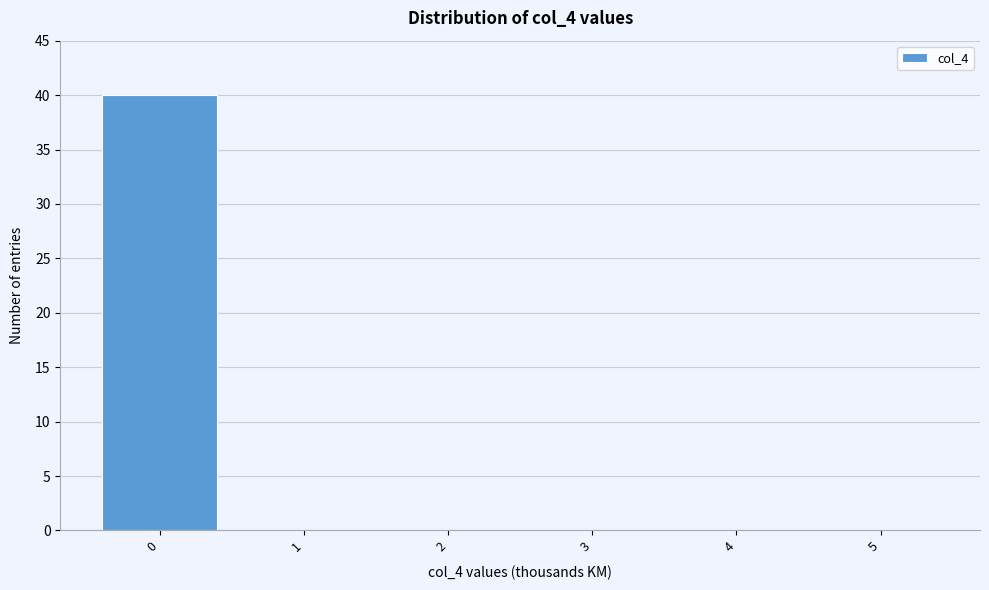

Over which range of the x-axis is the bar tallest?

-0.5 to 0.5